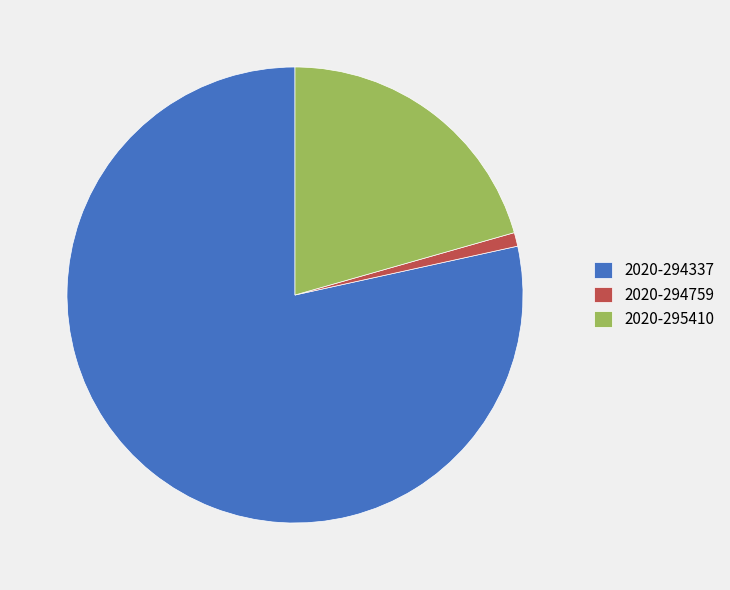

Do 2020-294759 and 2020-295410 together represent more than half of the pie?

No